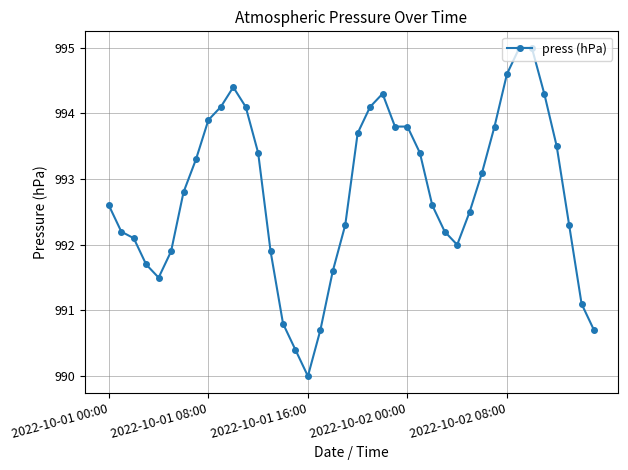

What is the average value?

992.8